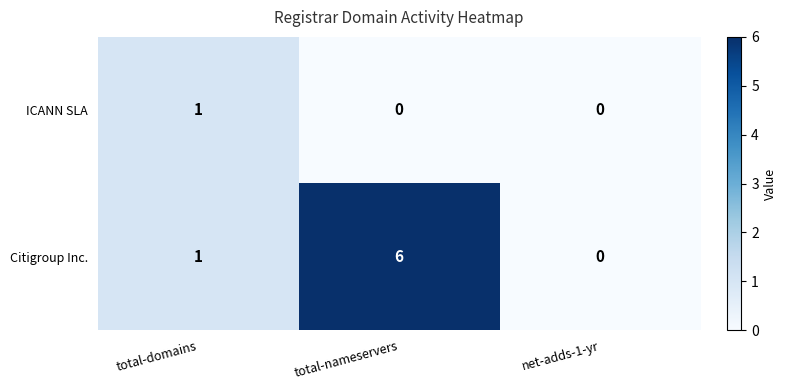

Between total-nameservers and net-adds-1-yr, which series saw the biggest shift?

Citigroup Inc.